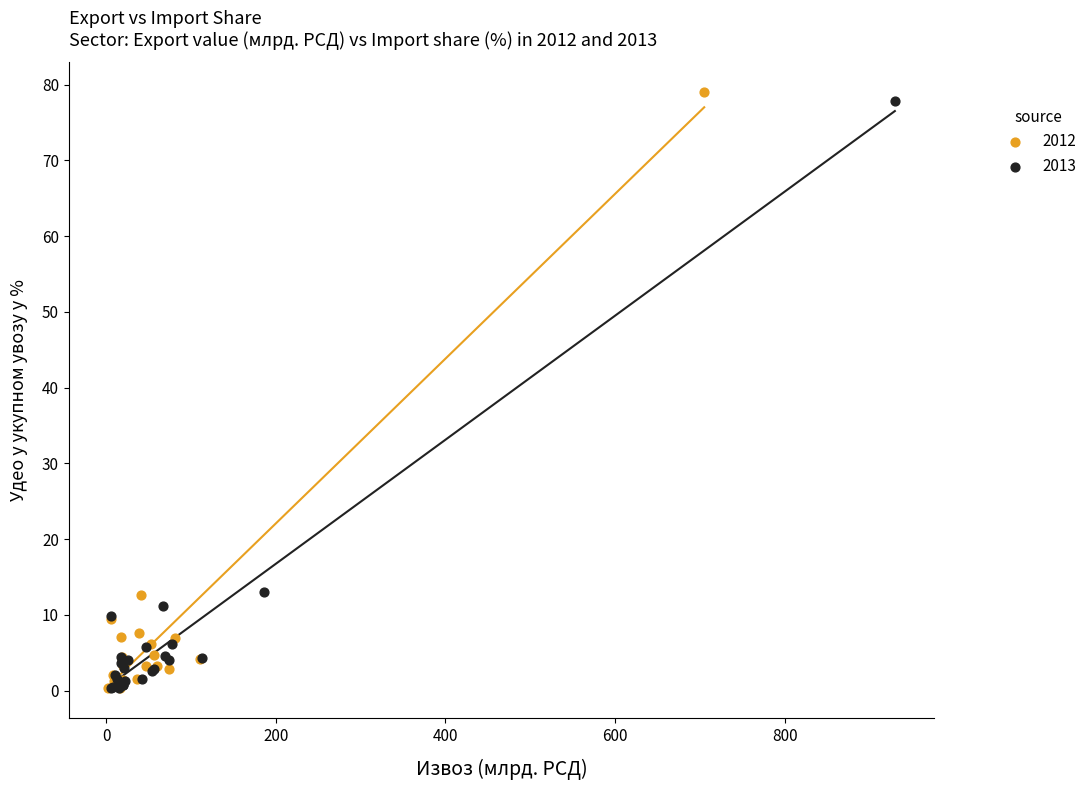

Which series has the widest spread of Y values?

2012